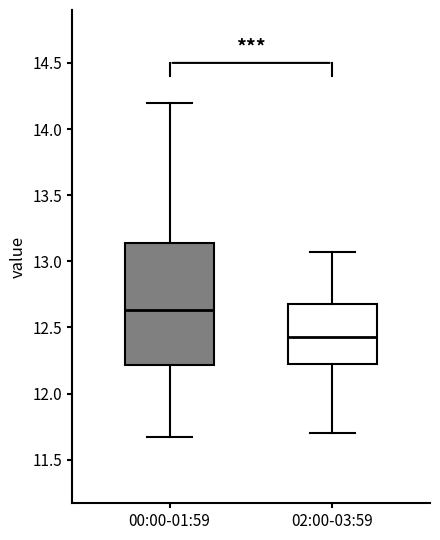

Reading left to right, transcribe this box plot: for each box, give where its median line is, the range the box spans, and where its two whiskers end, as read against the y-axis. The values are not printed on the chart, so give them approximately, as read against the axis.

00:00-01:59: median 12.65, box 12.20 to 13.15, whiskers 11.65 to 14.20
02:00-03:59: median 12.45, box 12.20 to 12.70, whiskers 11.70 to 13.05